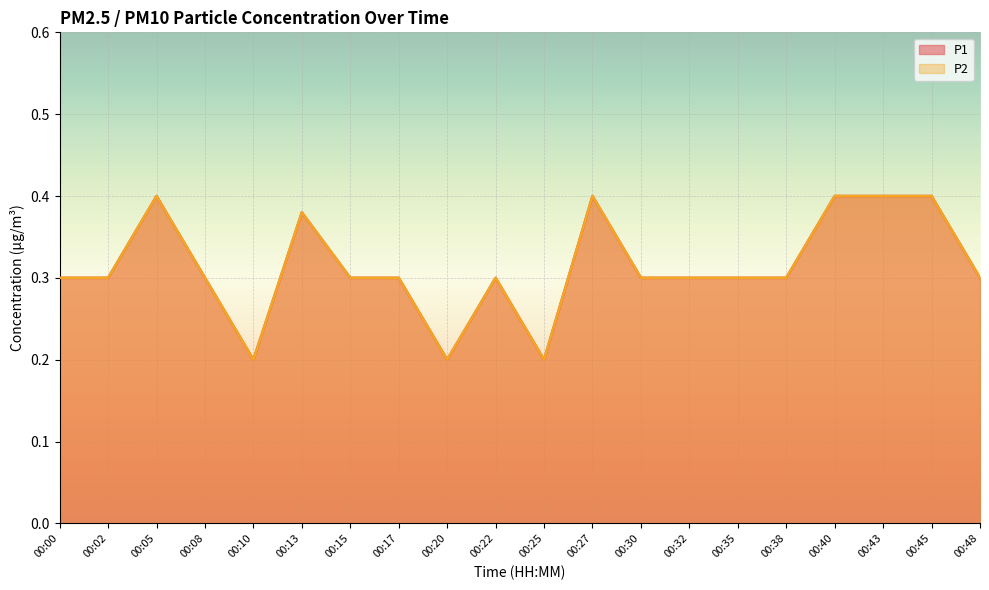

Reading right to left, list all the values displayed in this chart.

P1: 00:48=0.3	00:45=0.4	00:43=0.4	00:40=0.4	00:38=0.3	00:35=0.3	00:32=0.3	00:30=0.3	00:27=0.4	00:25=0.2	00:22=0.3	00:20=0.2	00:17=0.3	00:15=0.3	00:13=0.4	00:10=0.2	00:08=0.3	00:05=0.4	00:02=0.3	00:00=0.3
P2: 00:48=0.3	00:45=0.4	00:43=0.4	00:40=0.4	00:38=0.3	00:35=0.3	00:32=0.3	00:30=0.3	00:27=0.4	00:25=0.2	00:22=0.3	00:20=0.2	00:17=0.3	00:15=0.3	00:13=0.4	00:10=0.2	00:08=0.3	00:05=0.4	00:02=0.3	00:00=0.3